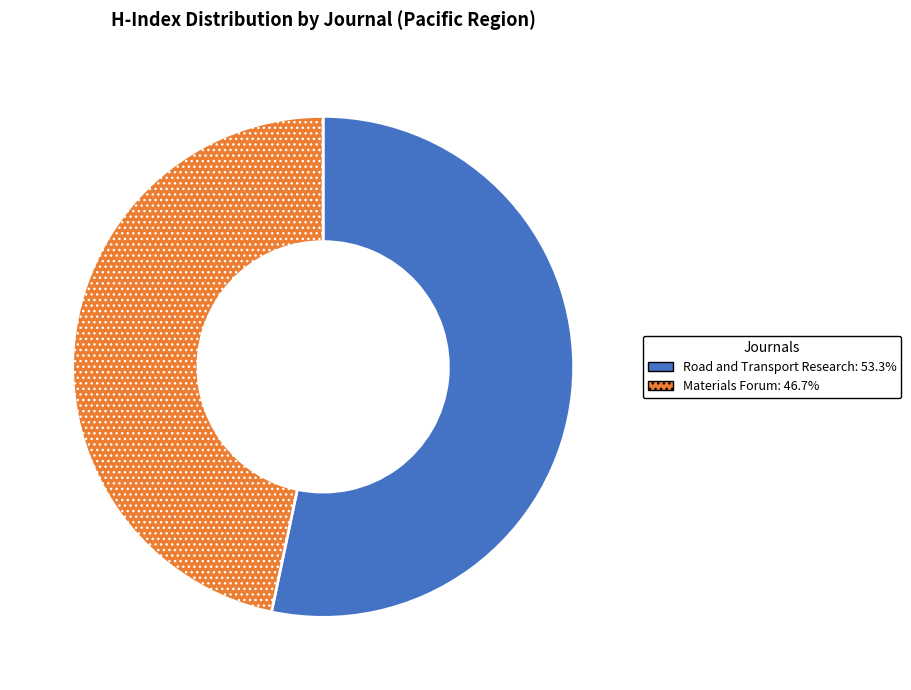

Combined, do Materials Forum: 46.7% and Road and Transport Research: 53.3% account for over 50%?

Yes